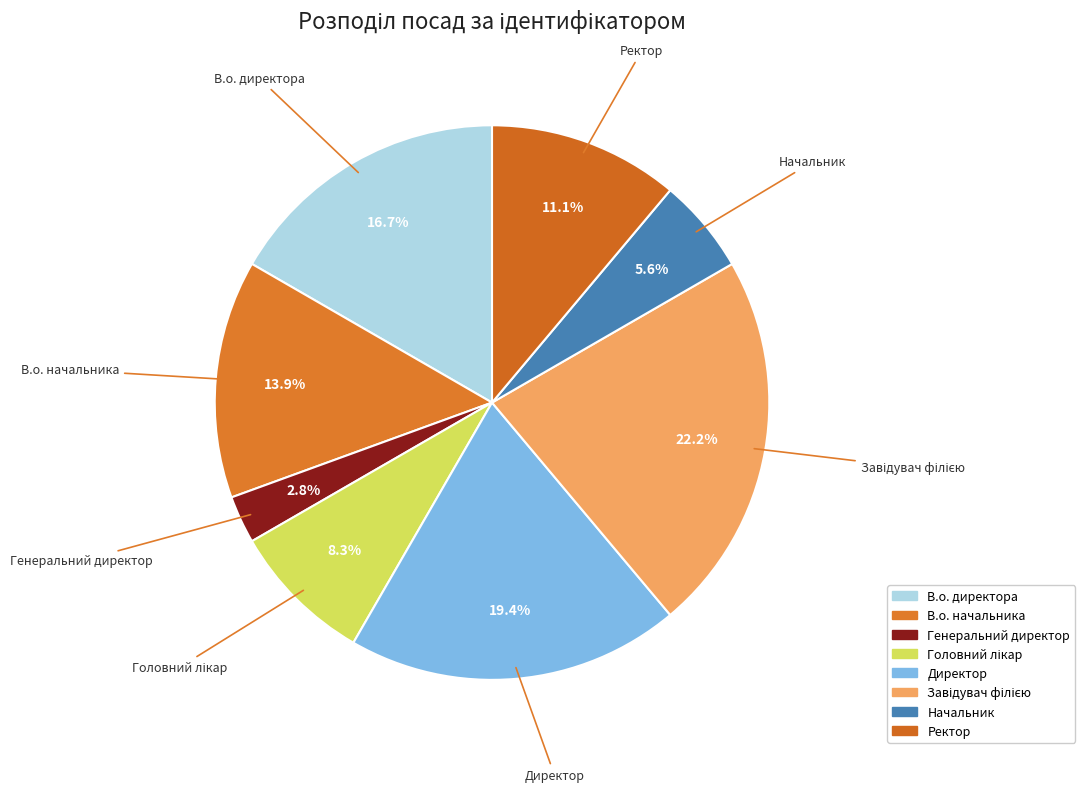

How much of the chart is everything except Начальник?

94.4%